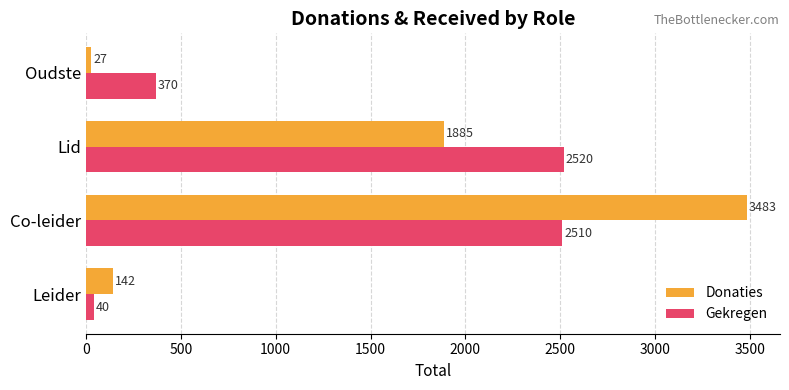

At which label does Donaties reach its minimum?

Oudste